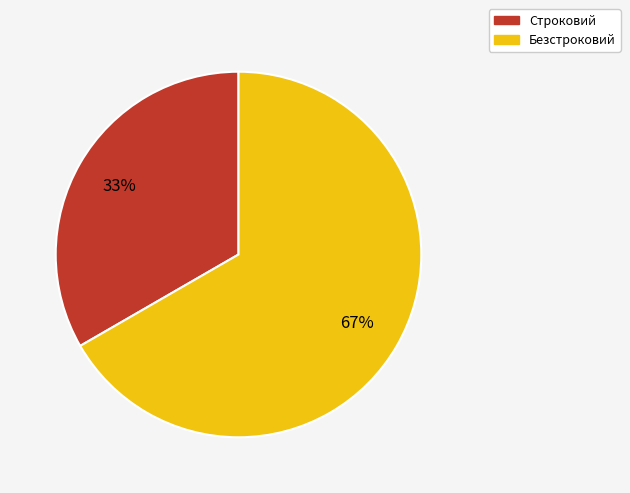

Rank the categories by value from highest to lowest.

Безстроковий, Строковий